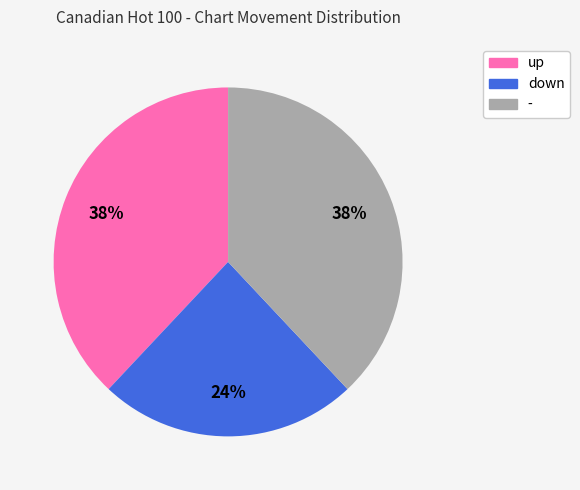

Approximately how many times larger is the value at up compared to down?

1.6